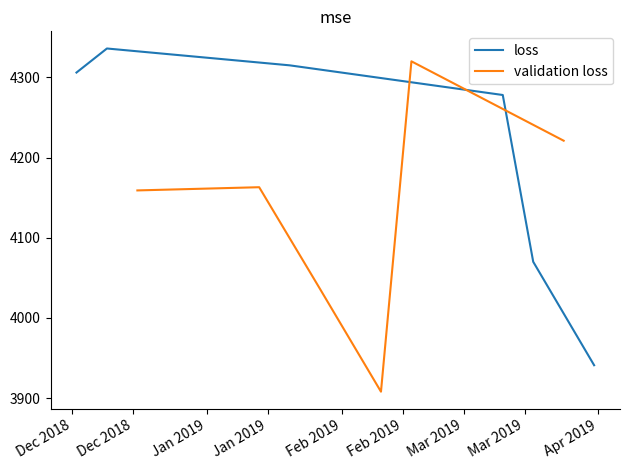

What is the maximum value for loss?

4336